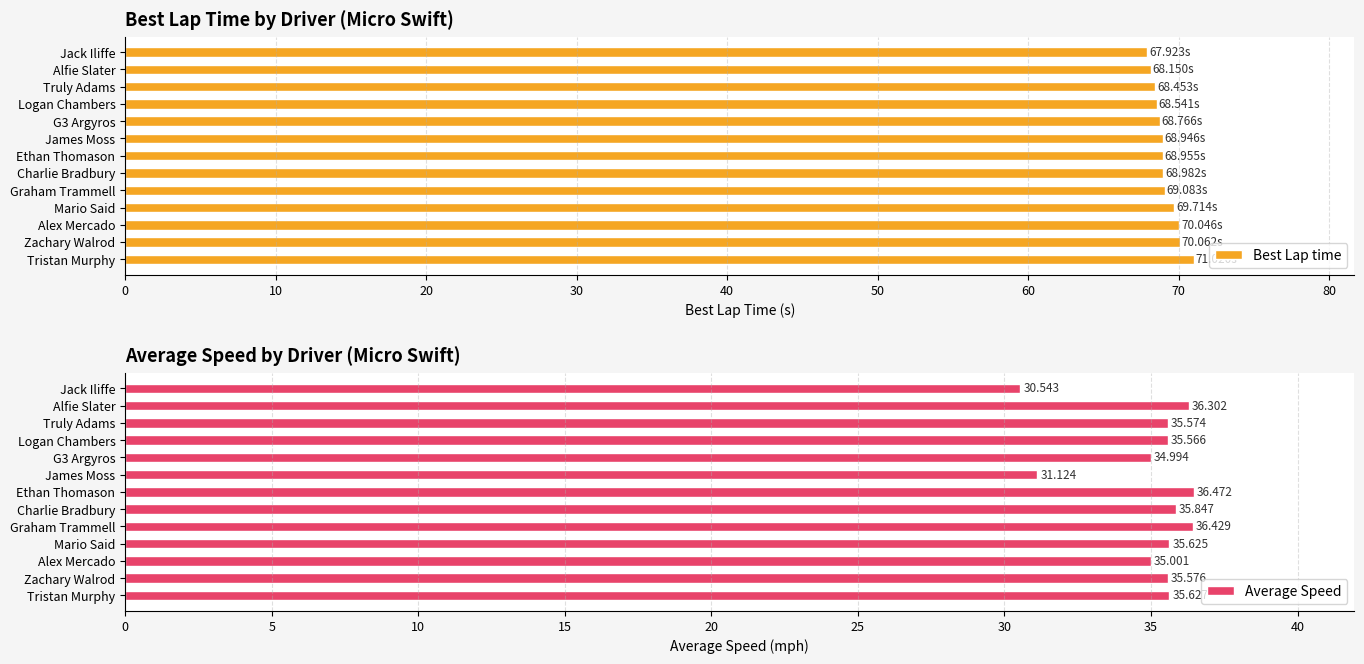

At how many categories does at least one series exceed 38?

13